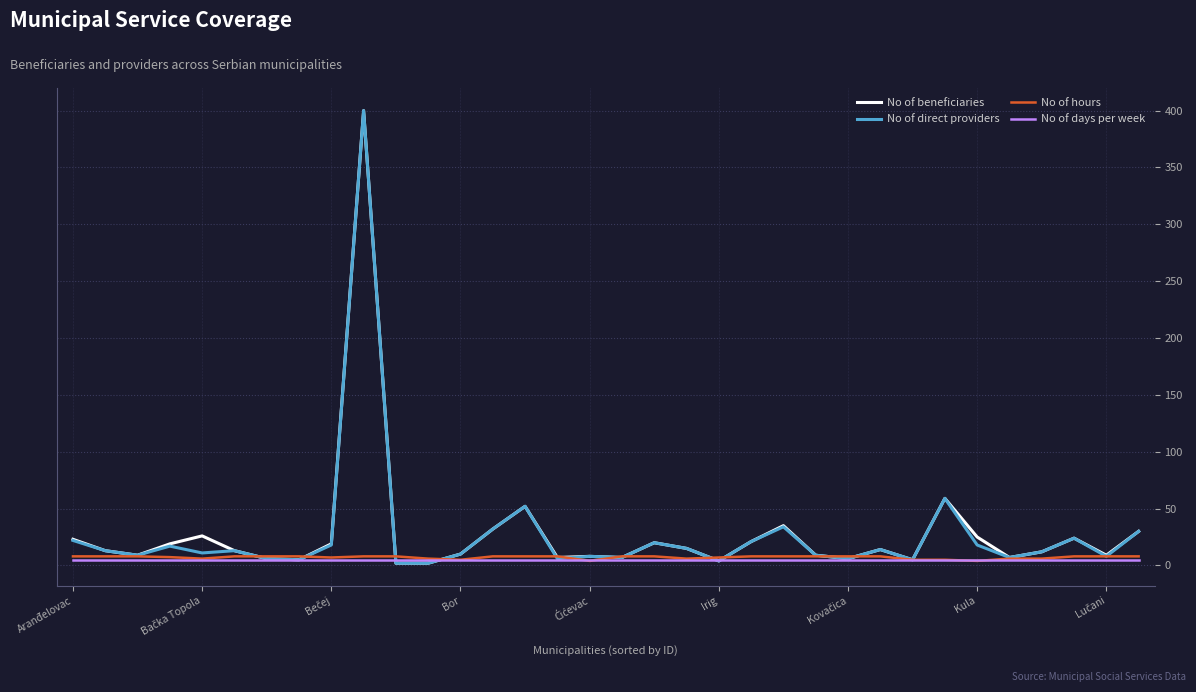

What is the greatest value displayed?

400.0